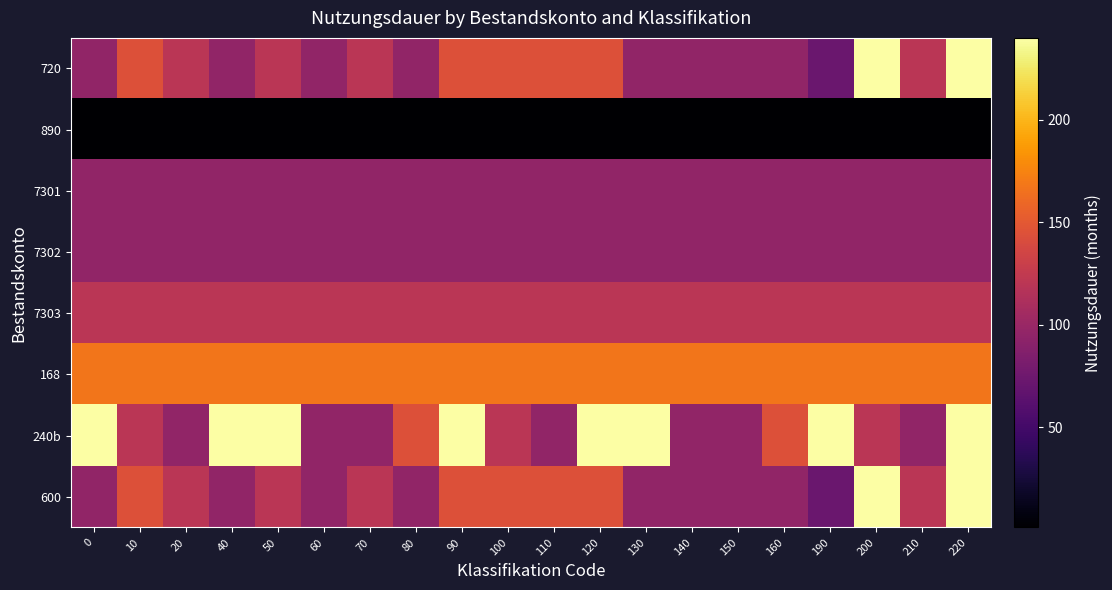

At which category is the sum across all series the highest?

220